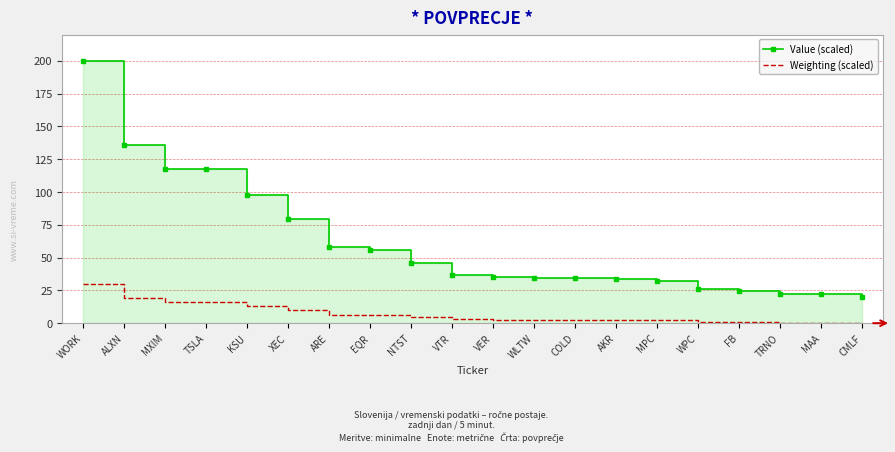

Reading right to left, transcribe all the data shown in this chart.

Value (scaled): 20.0	22.1	22.3	24.7	26.3	32.4	33.3	34.4	34.8	34.9	36.9	46.2	55.9	58.2	79.7	97.5	117.4	117.6	136.1	200.0
Weighting (scaled): 0.0	0.3	0.4	0.8	1.0	2.1	2.2	2.4	2.5	2.5	2.8	4.4	6.0	6.4	9.9	12.9	16.2	16.3	19.4	30.0